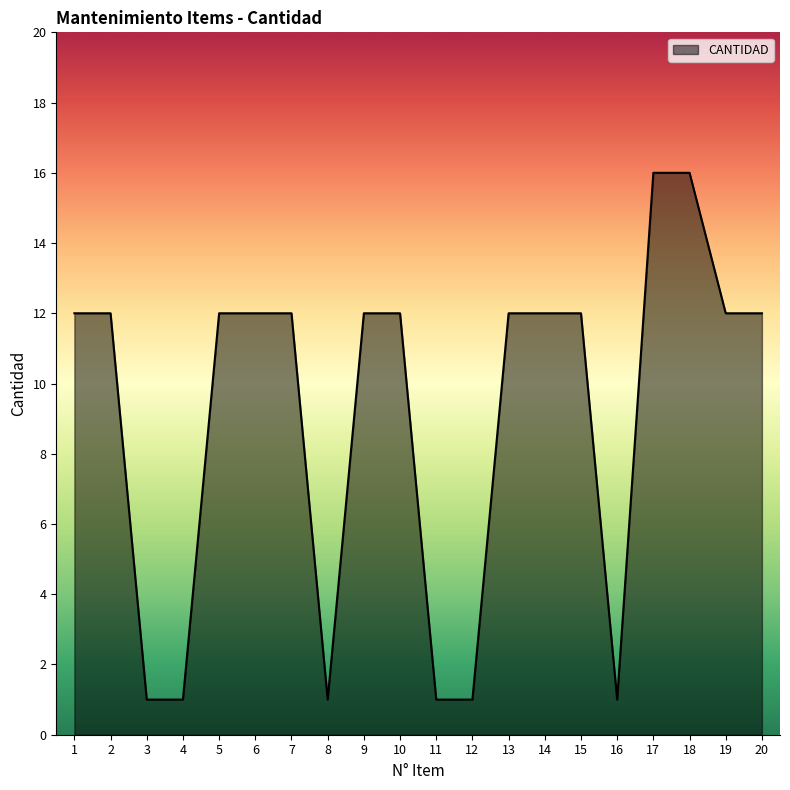

What is the maximum value shown in the chart?

16